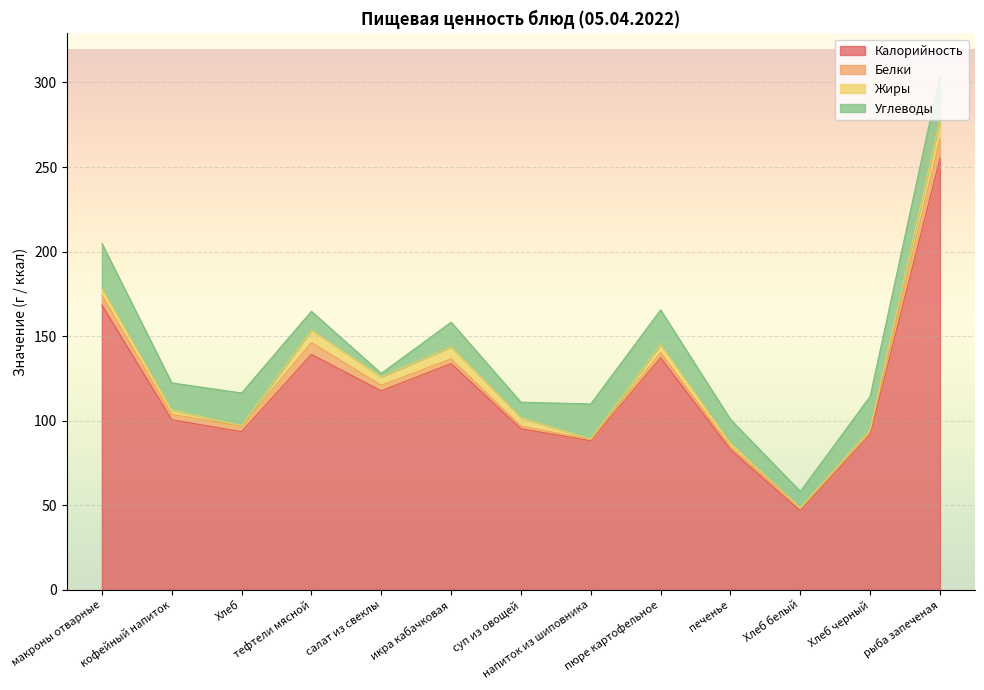

Is it true that Жиры equals 3.5 at печенье?

False